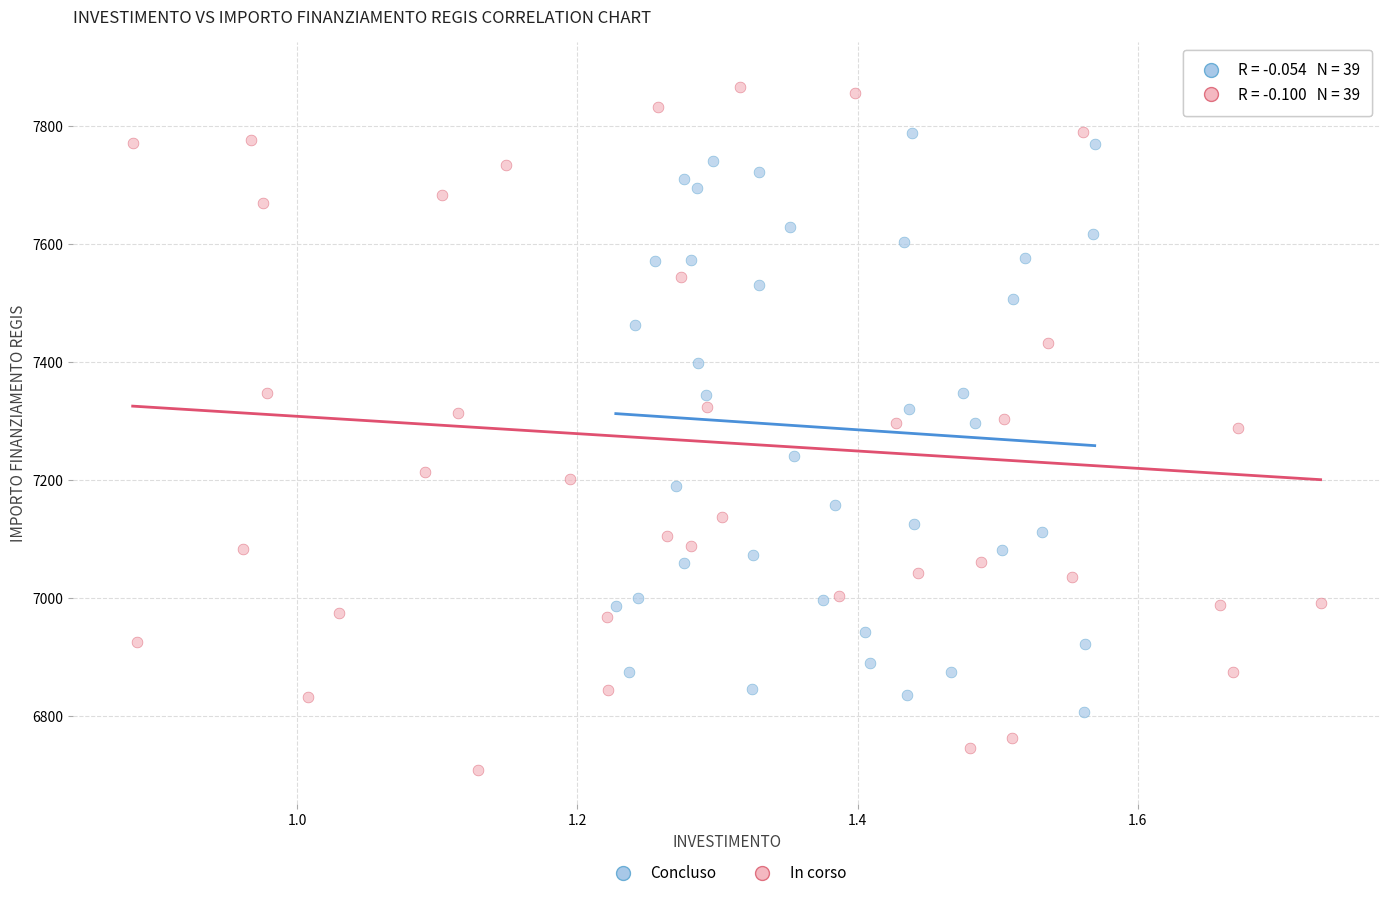

Which series has the widest spread of Y values?

In corso